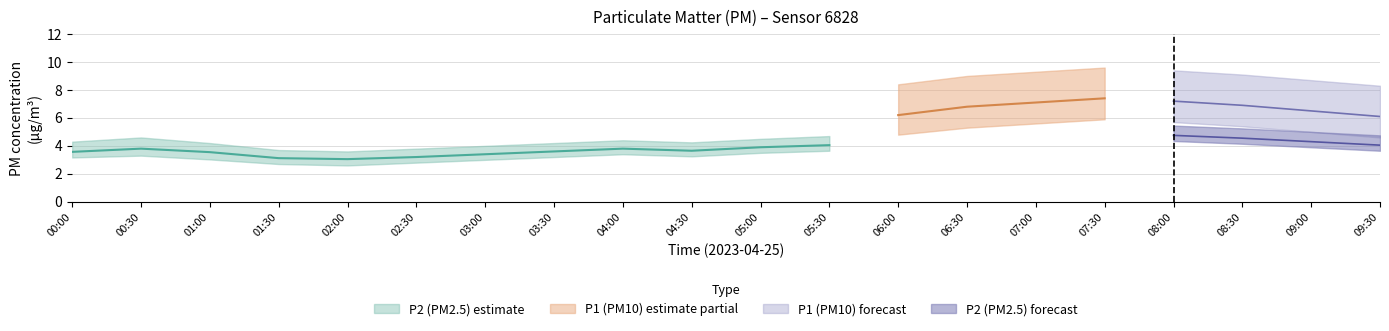

Rank the series by their maximum value, from lowest to highest.

P2_lower, P2, P2_upper, P1_lower, P1, P1_upper